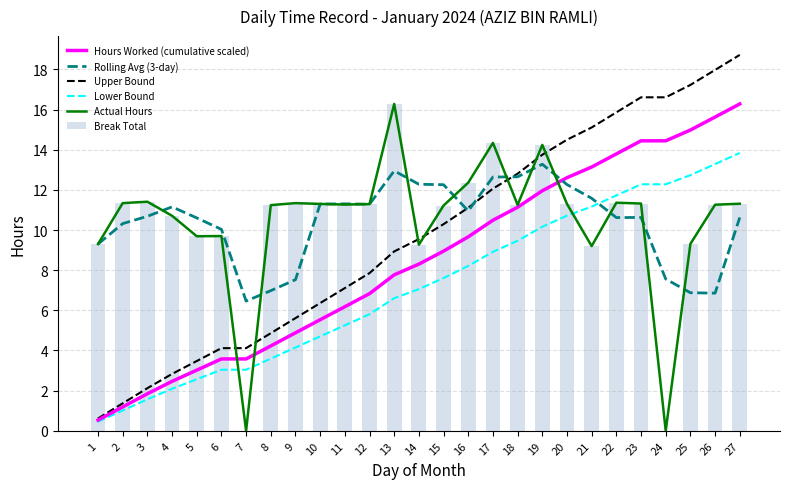

Read the Break Total value at 21.

9.2